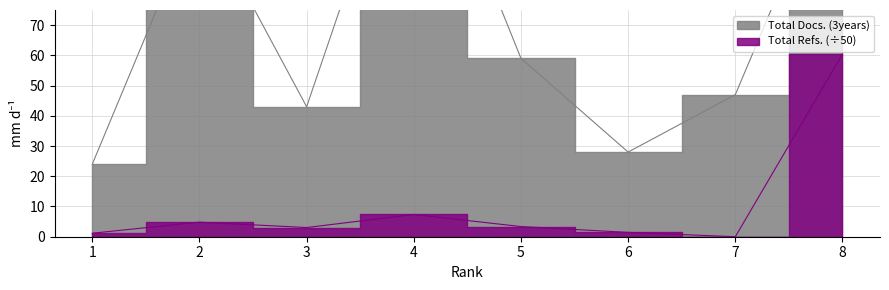

What is the value of the Total Refs. point at the 5th from the left?

3.4